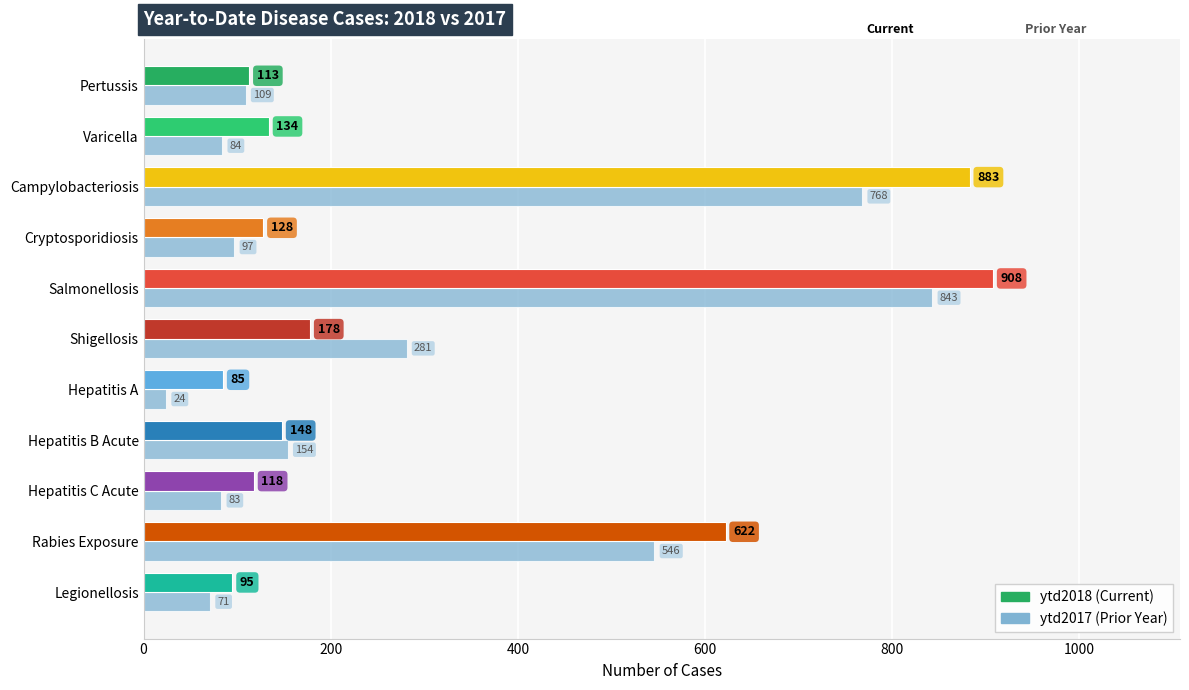

At which category is the sum across all series the highest?

Salmonellosis